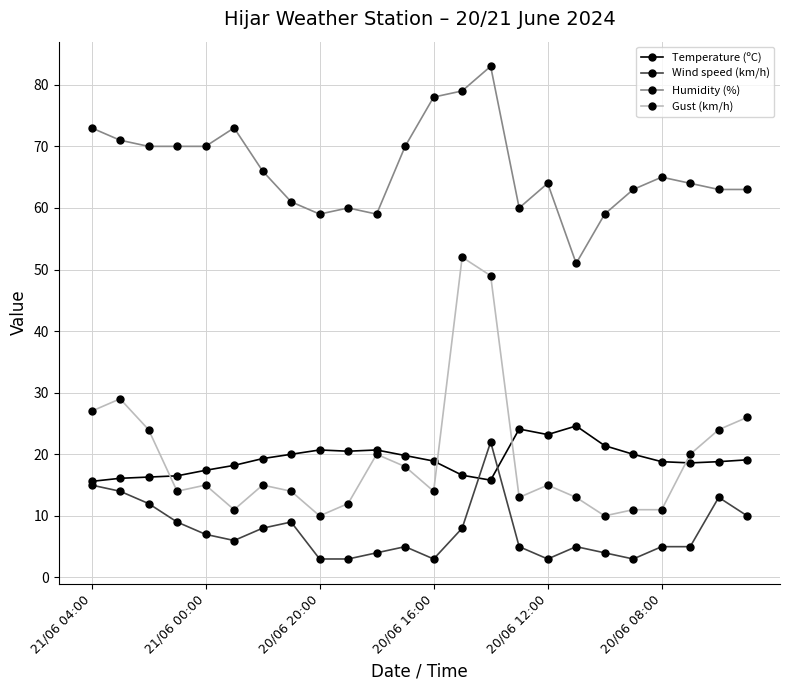

At how many categories does at least one series exceed 4?

24